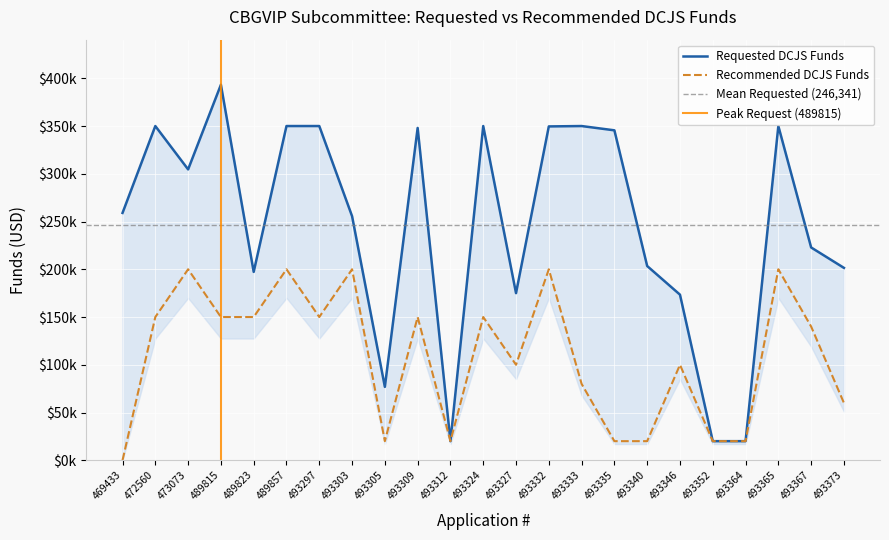

Rank the series at 493309 from lowest to highest value.

Recommended DCJS Funds, Requested DCJS Funds